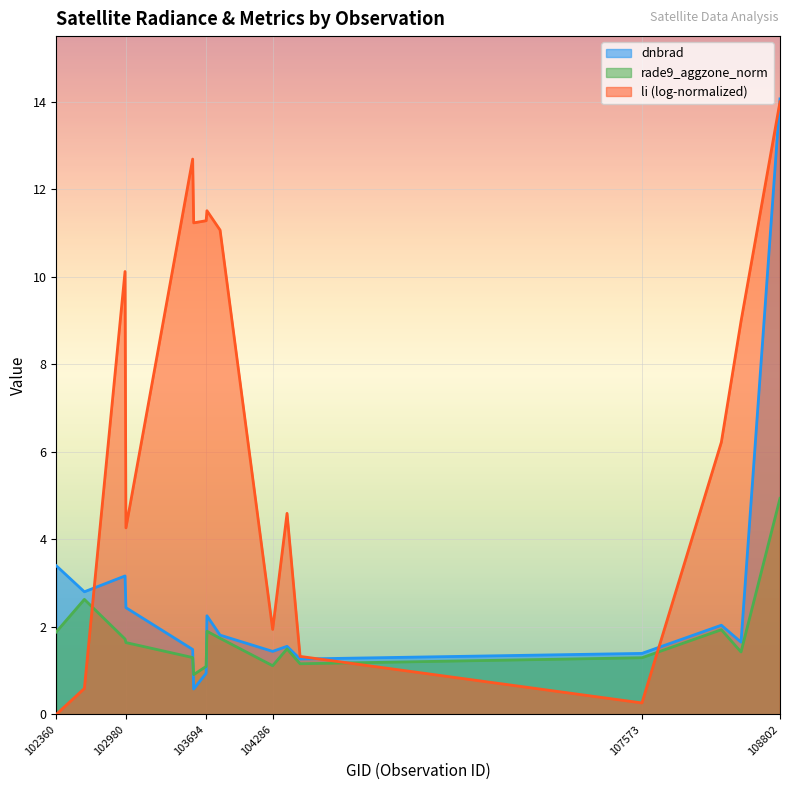

At 102360, list the series in order from largest to smallest.

dnbrad, rade9_aggzone_norm, li (log-normalized)